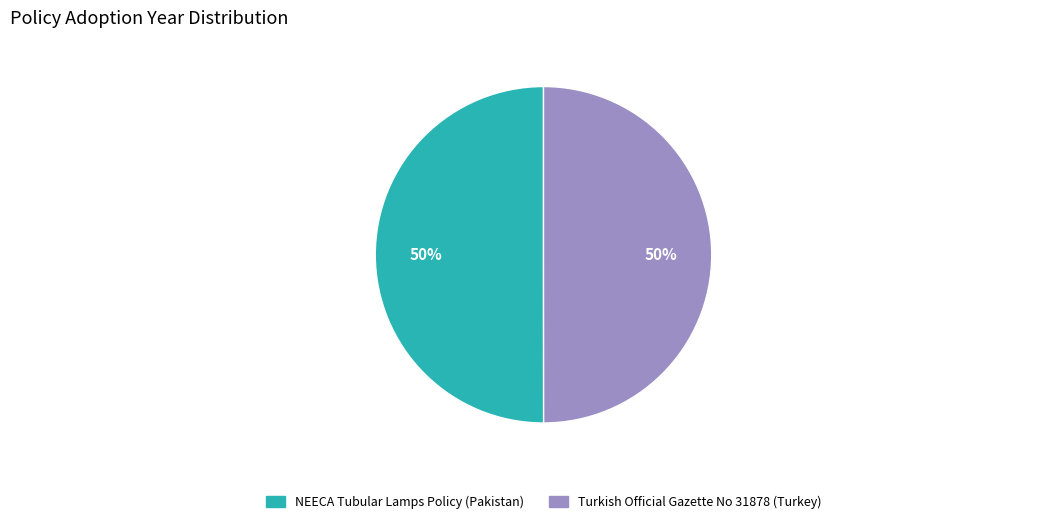

The NEECA Tubular Lamps Policy (Pakistan) slice represents 50% of the pie. True or false?

True